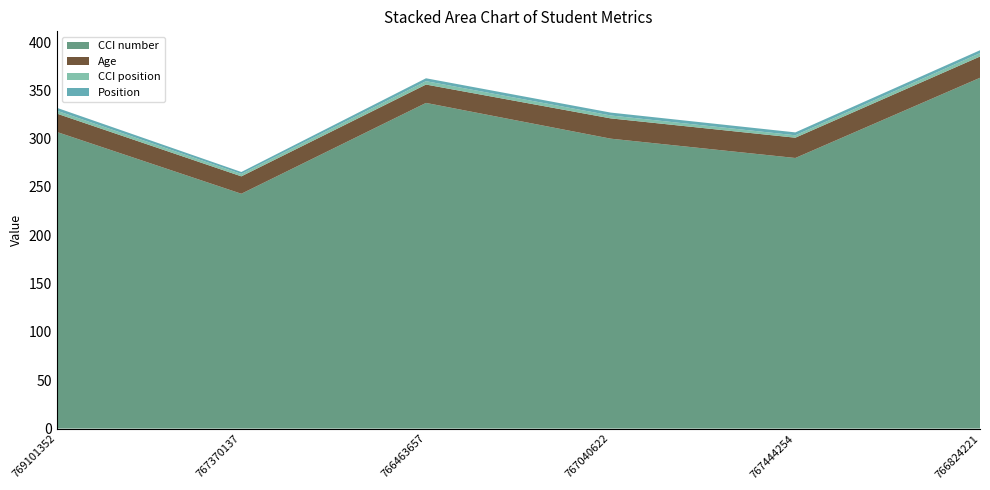

Reading left to right, list all the values displayed in this chart.

CCI number: 307.0	243.0	337.0	300.0	280.0	363.0
Age: 19.0	18.0	19.0	21.0	21.0	22.0
CCI position: 3.0	2.5	3.5	3.0	2.5	3.5
Position: 3.0	2.0	3.0	3.0	3.0	3.0